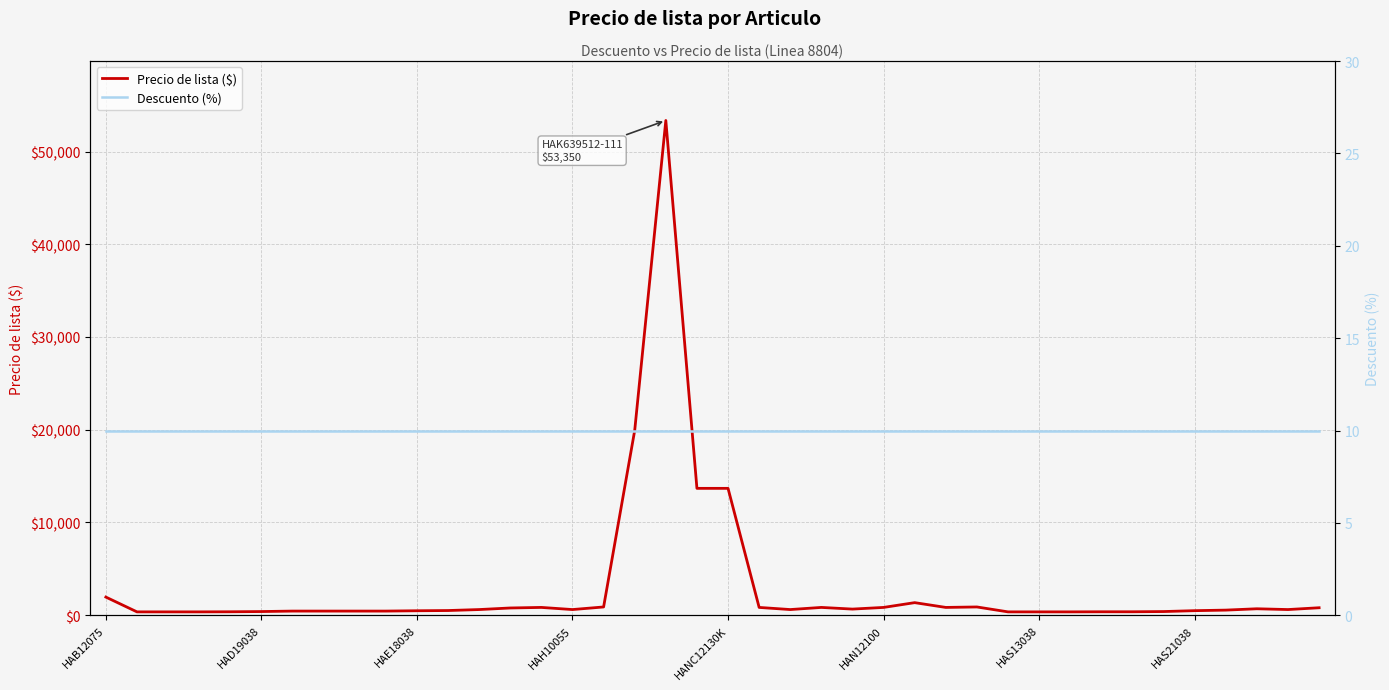

True or false: Descuento (%) has a value of 10 at 17.

True